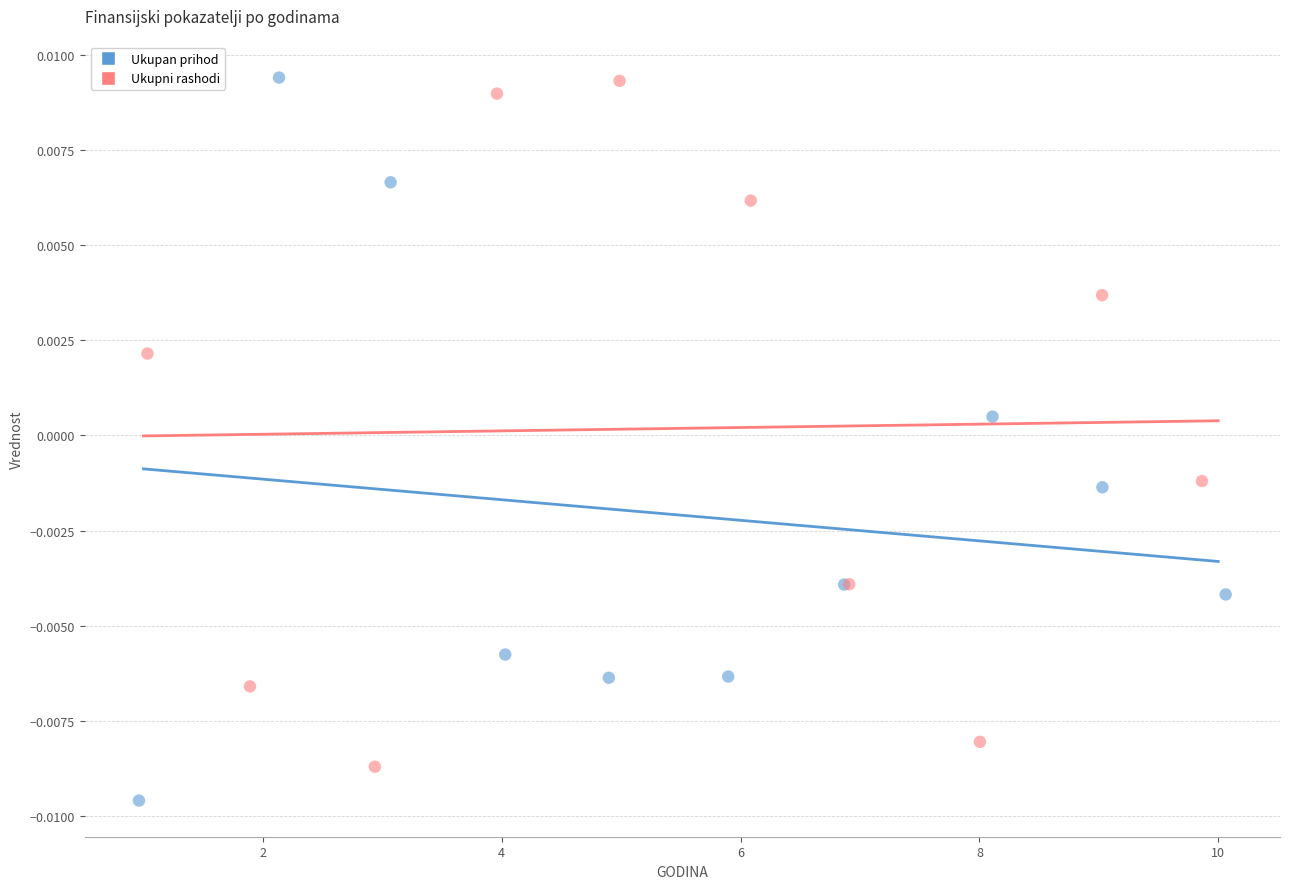

Which series has the largest Y range (max minus min)?

Ukupan prihod